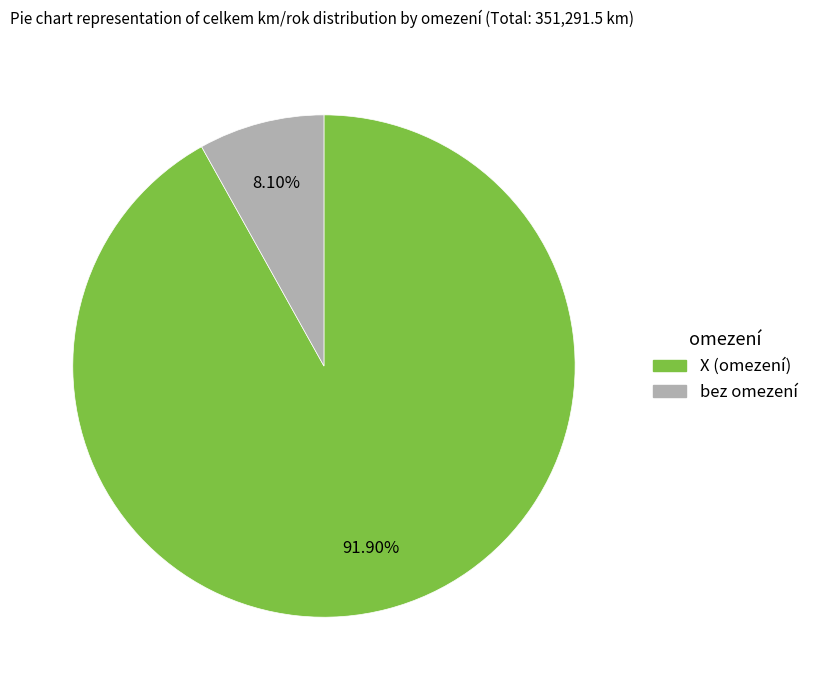

Does any single category account for the majority?

Yes